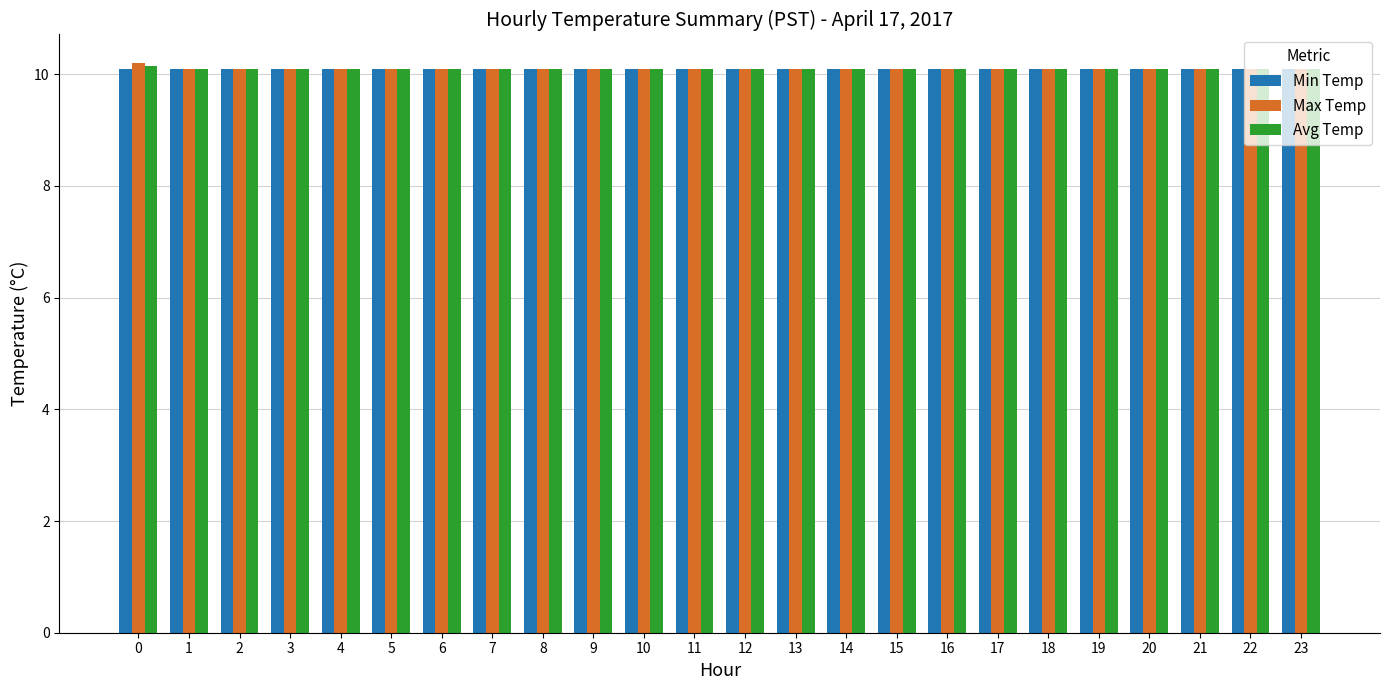

What is the total value across all series at 17?

30.3